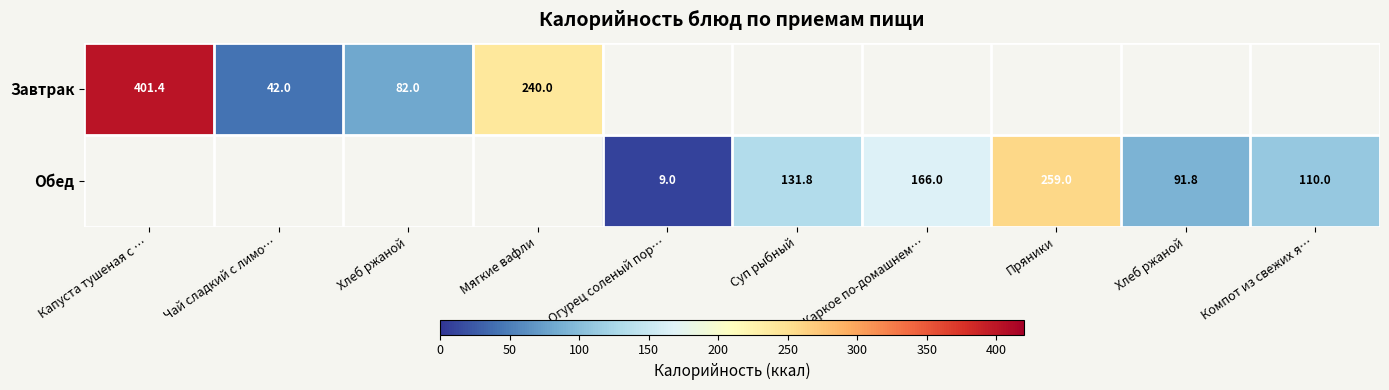

How many distinct data groups are displayed?

2